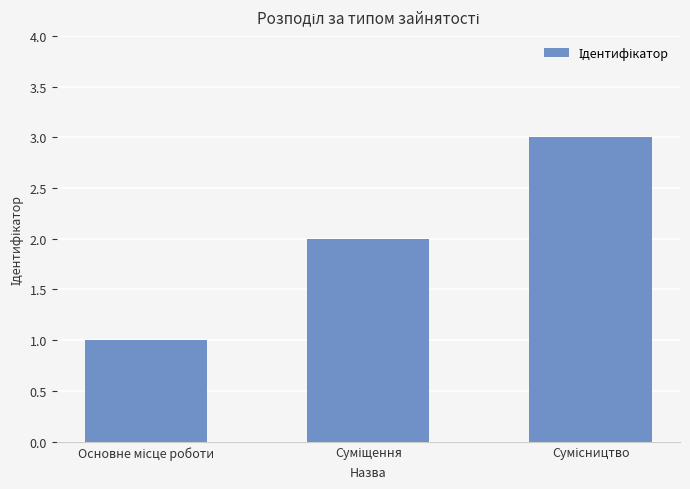

What is the sum of all values?

6